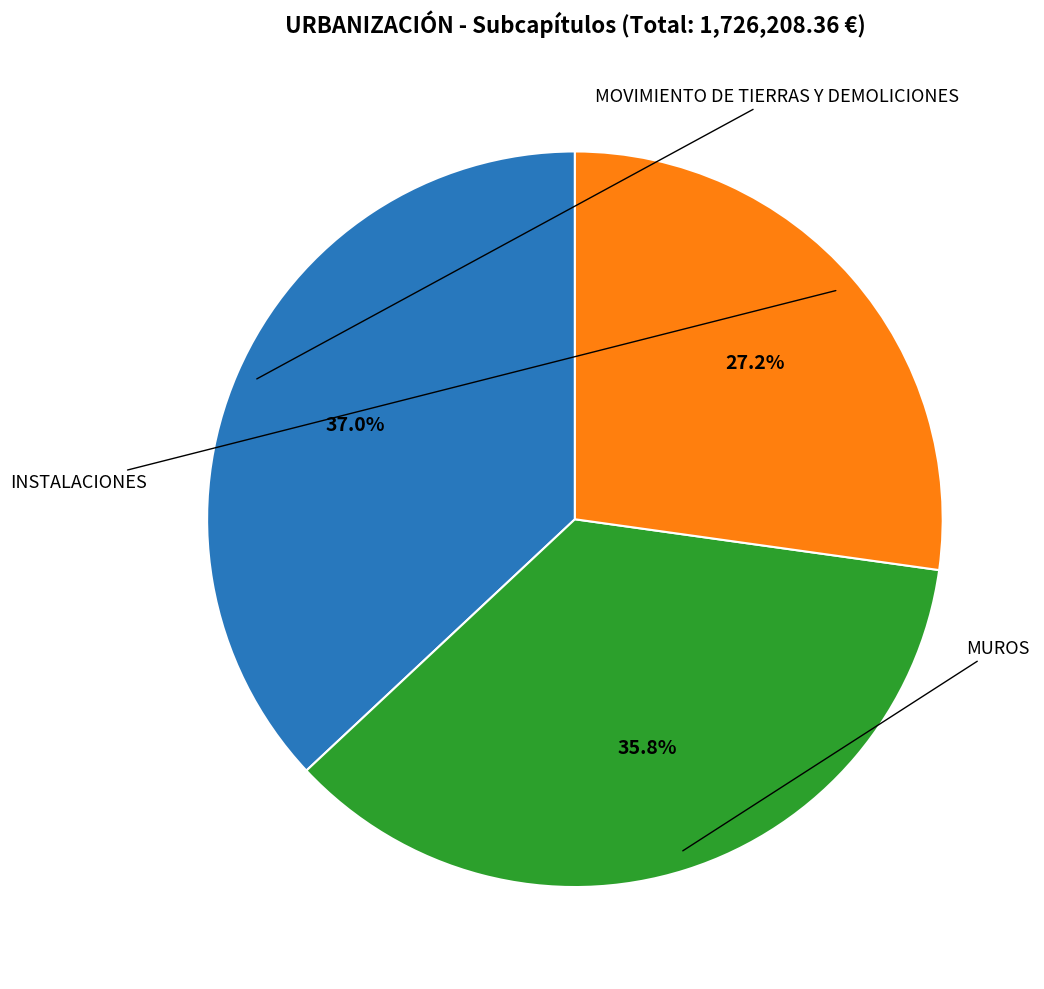

Is there a majority slice in this chart?

No